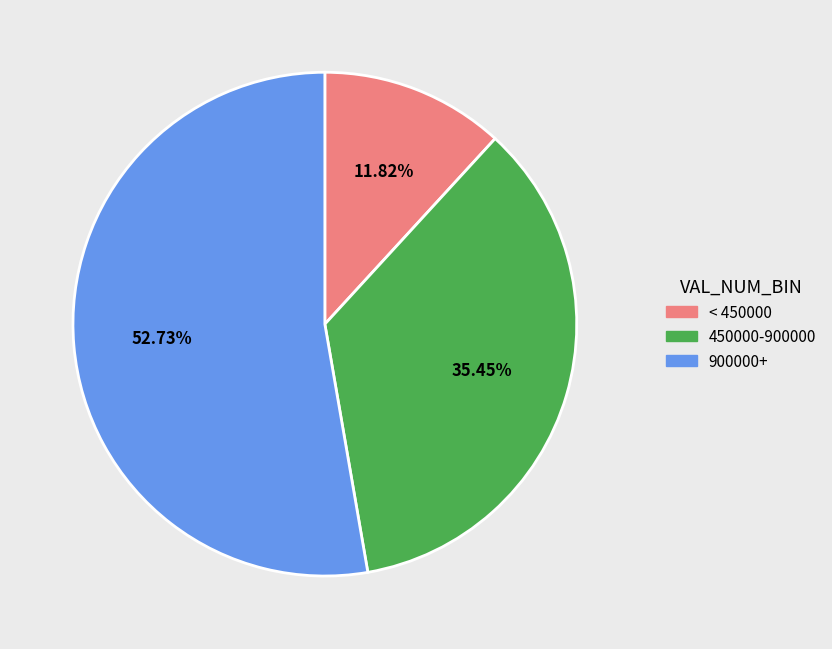

Is there any slice that represents more than half of the pie?

Yes